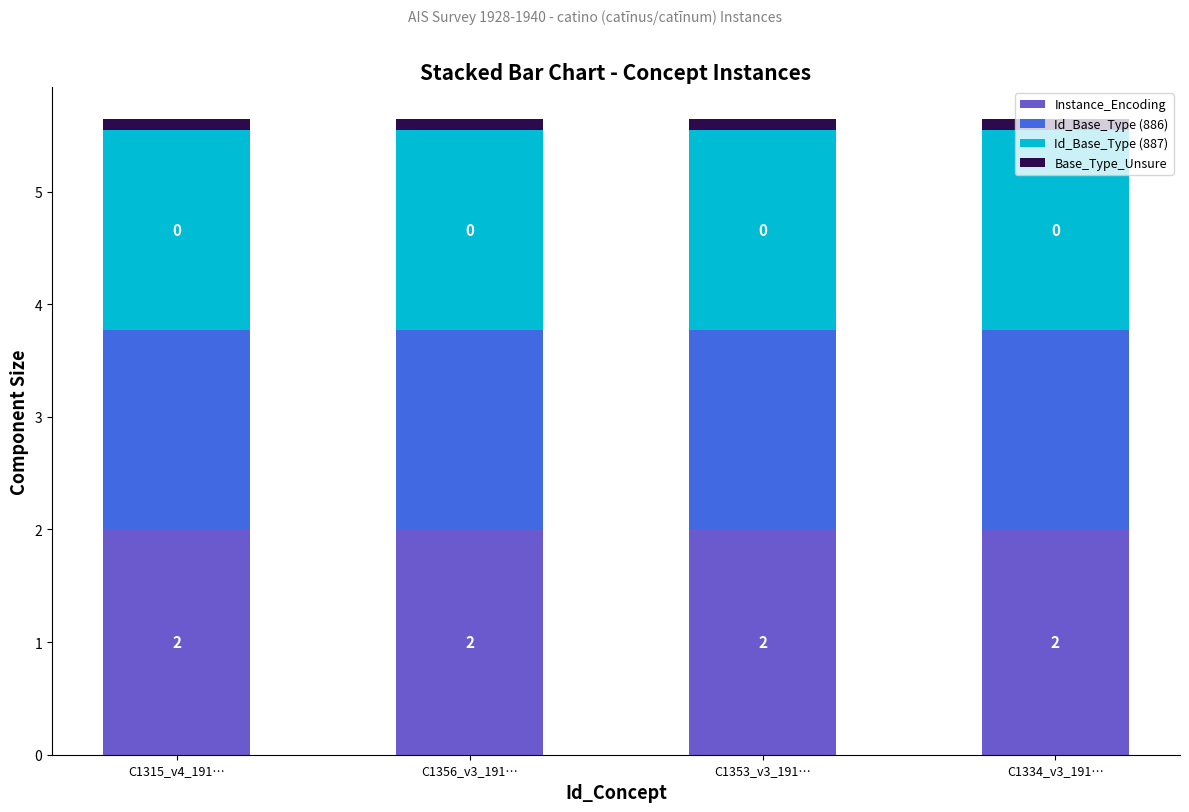

What value does the Instance_Encoding series have at C1356_v3_191…?

2.0